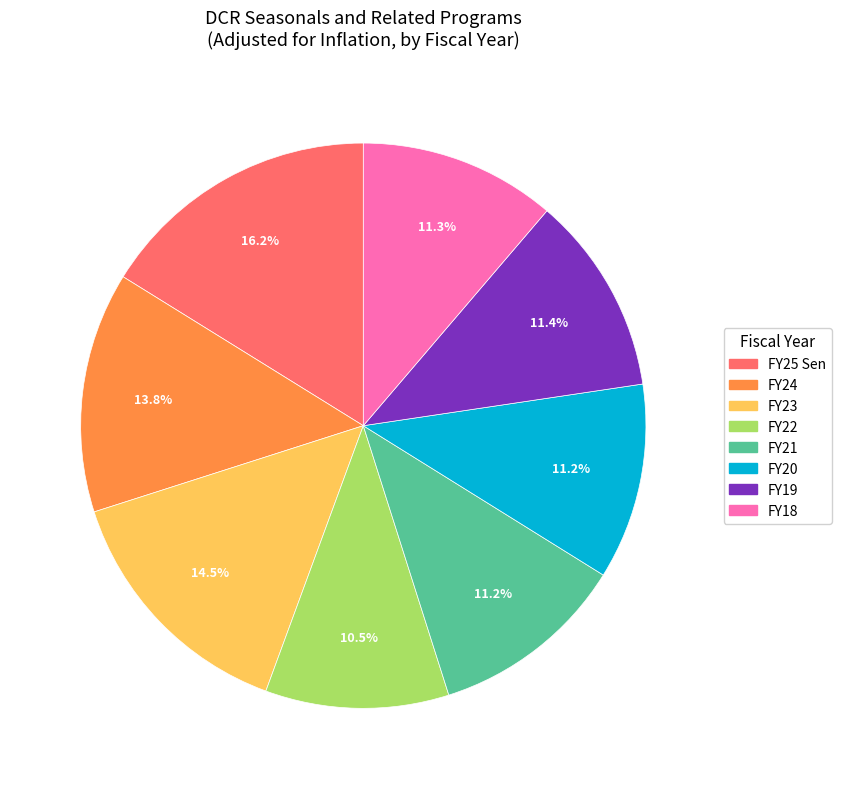

To the nearest percent, what portion does FY24 represent?

14%